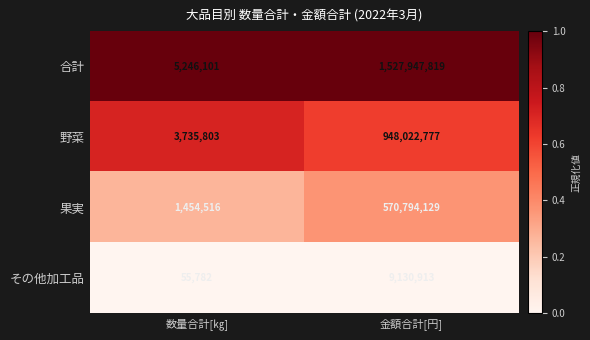

Count the number of categories in the chart.

2